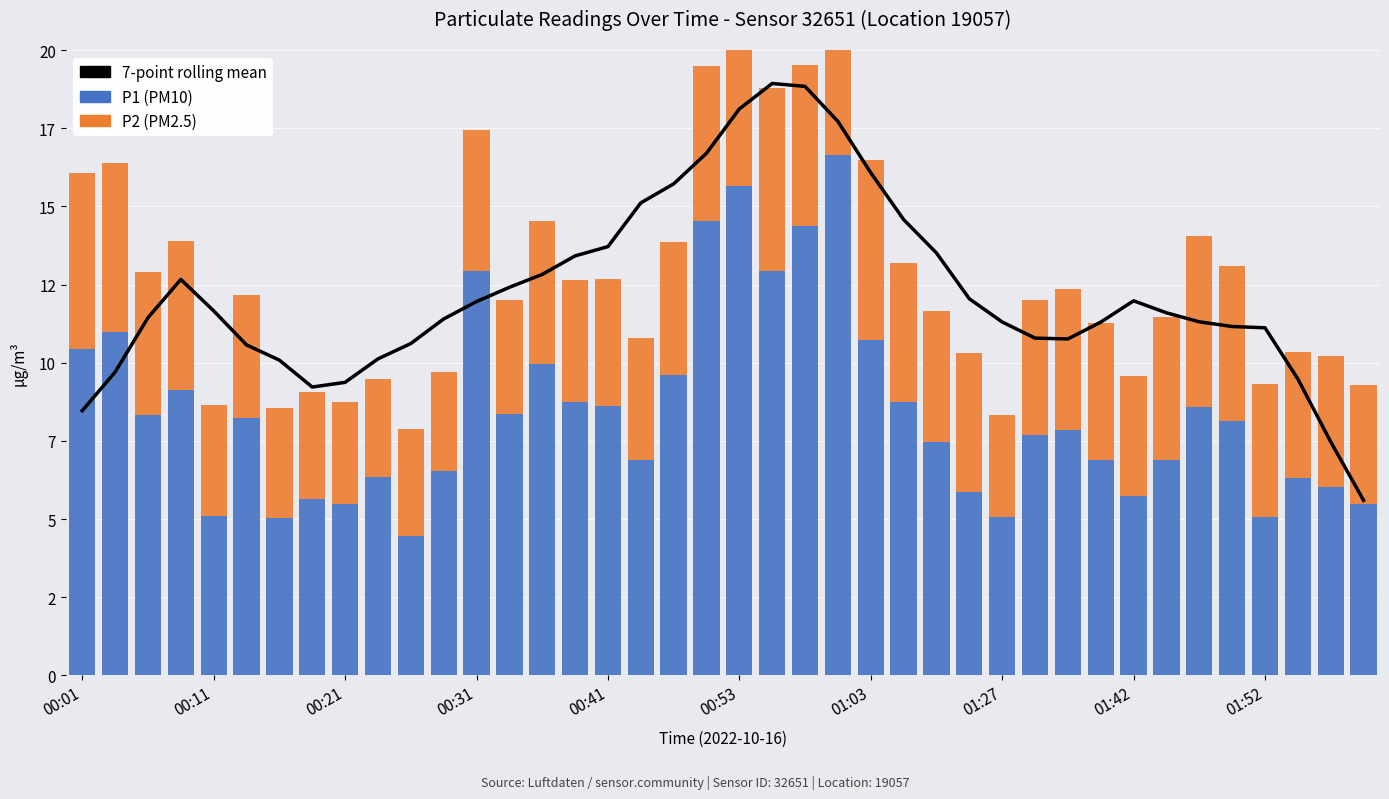

How many groups of bars are there?

40